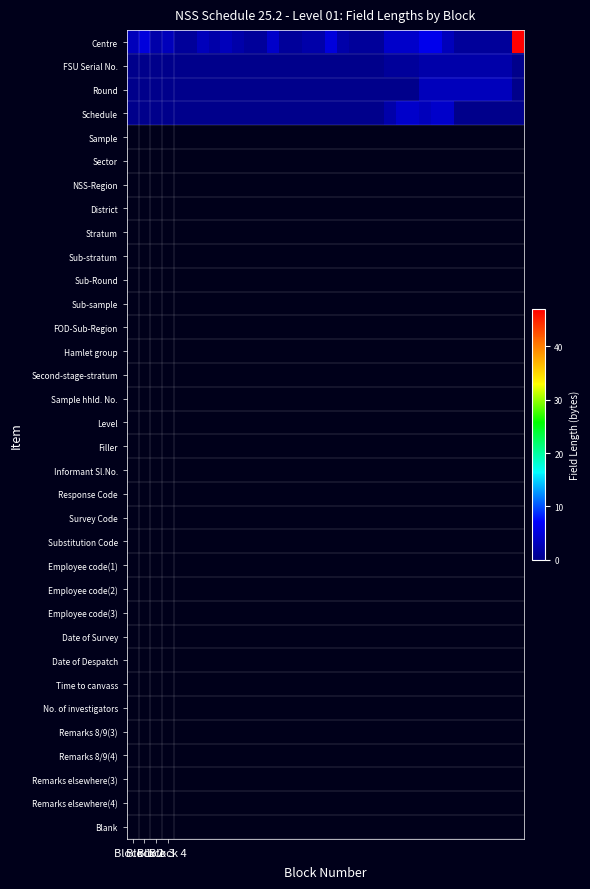

Reading right to left, what are all the values shown in this chart?

Centre: 47	1	1	1	1	1	3	6	6	4	4	4	1	1	1	2	5	2	2	1	1	4	1	1	2	3	2	3	1	1	3	2	5	3
FSU Serial No.: 0	2	2	2	2	2	2	2	2	1	1	1	0	0	0	0	0	0	0	0	0	0	0	0	0	0	0	0	0	0	0	0	0	0
Round: 0	3	3	3	3	3	3	3	3	0	0	0	0	0	0	0	0	0	0	0	0	0	0	0	0	0	0	0	0	0	0	0	0	0
Schedule: 0	0	0	0	0	0	4	4	3	4	4	2	0	0	0	0	0	0	0	0	0	0	0	0	0	0	0	0	0	0	0	0	0	0